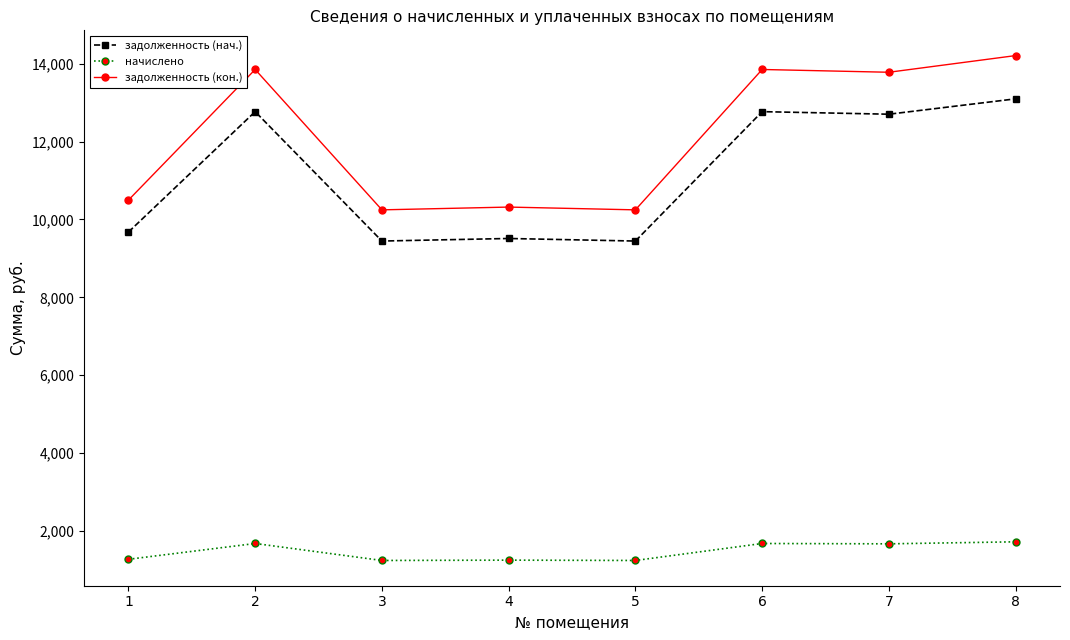

The value of задолженность (кон.) at 6 is 13852.8. True or false?

True